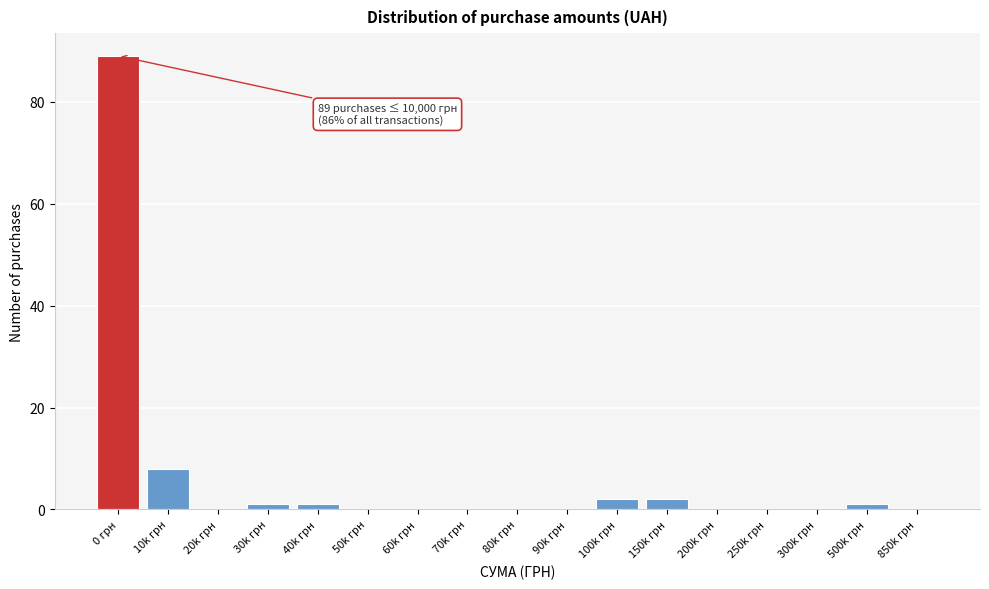

Reading left to right, what are all the values shown in this chart?

0 грн=89	10k грн=8	20k грн=0	30k грн=1	40k грн=1	50k грн=0	60k грн=0	70k грн=0	80k грн=0	90k грн=0	100k грн=2	150k грн=2	200k грн=0	250k грн=0	300k грн=0	500k грн=1	850k грн=0